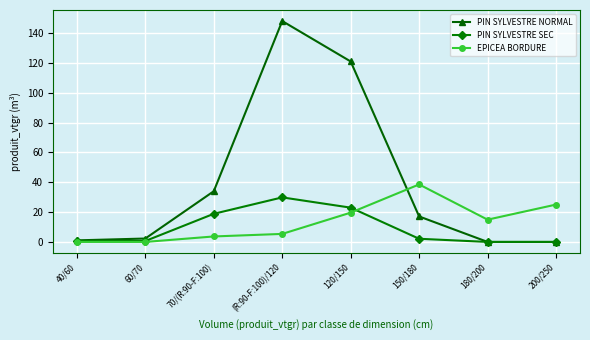

Rank the series at 150/180 from lowest to highest value.

PIN SYLVESTRE SEC, PIN SYLVESTRE NORMAL, EPICEA BORDURE